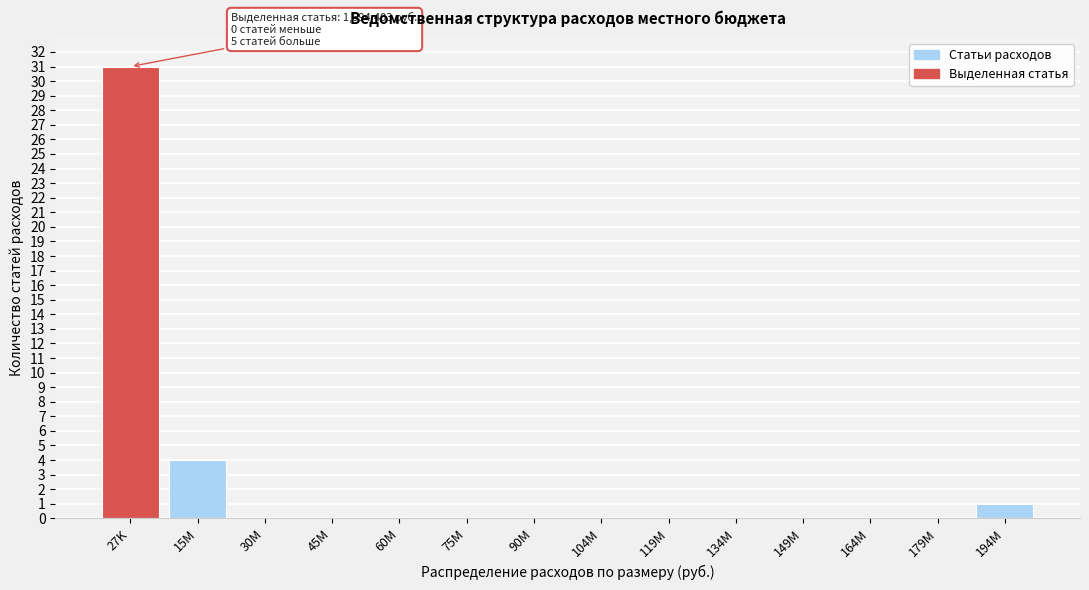

Reading left to right, what are all the values shown in this chart?

27K=31	15M=4	30M=0	45M=0	60M=0	75M=0	90M=0	104M=0	119M=0	134M=0	149M=0	164M=0	179M=0	194M=1